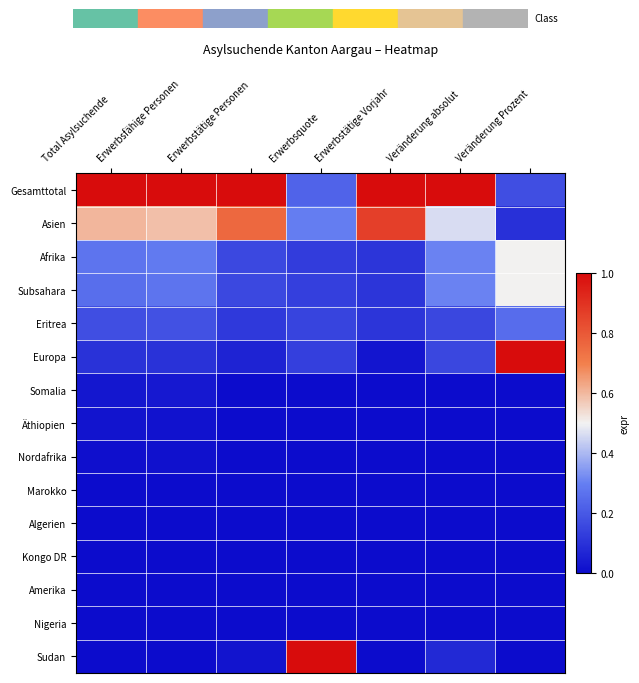

At how many categories does at least one series exceed 0?

7